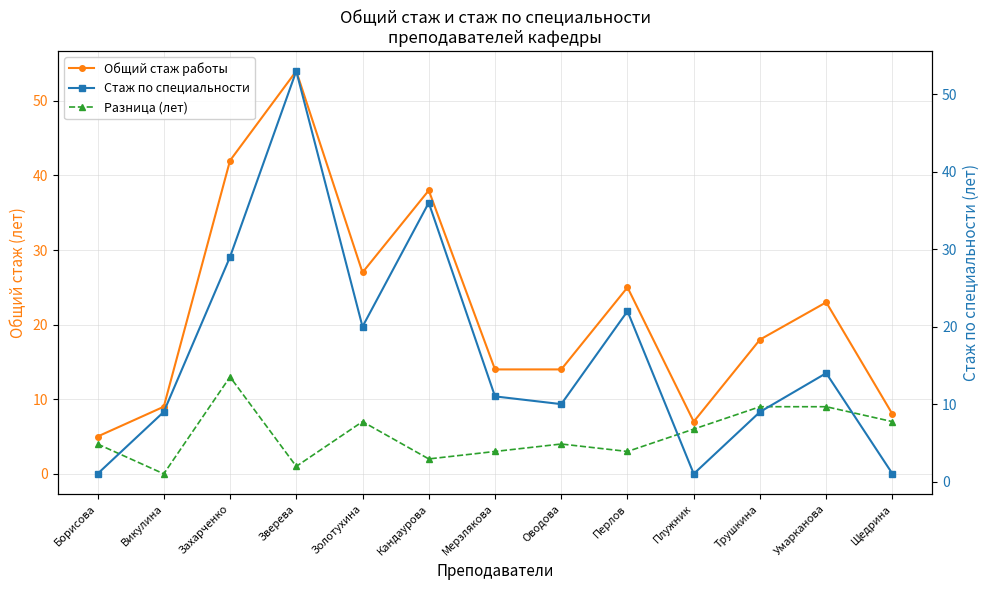

Reading left to right, list all the values displayed in this chart.

Общий стаж работы: Борисова=5	Викулина=9	Захарченко=42	Зверева=54	Золотухина=27	Кандаурова=38	Мерзлякова=14	Оводова=14	Перлов=25	Плужник=7	Трушкина=18	Умарканова=23	Щедрина=8
Разница (лет): Борисова=4	Викулина=0	Захарченко=13	Зверева=1	Золотухина=7	Кандаурова=2	Мерзлякова=3	Оводова=4	Перлов=3	Плужник=6	Трушкина=9	Умарканова=9	Щедрина=7
Стаж по специальности: Борисова=1	Викулина=9	Захарченко=29	Зверева=53	Золотухина=20	Кандаурова=36	Мерзлякова=11	Оводова=10	Перлов=22	Плужник=1	Трушкина=9	Умарканова=14	Щедрина=1